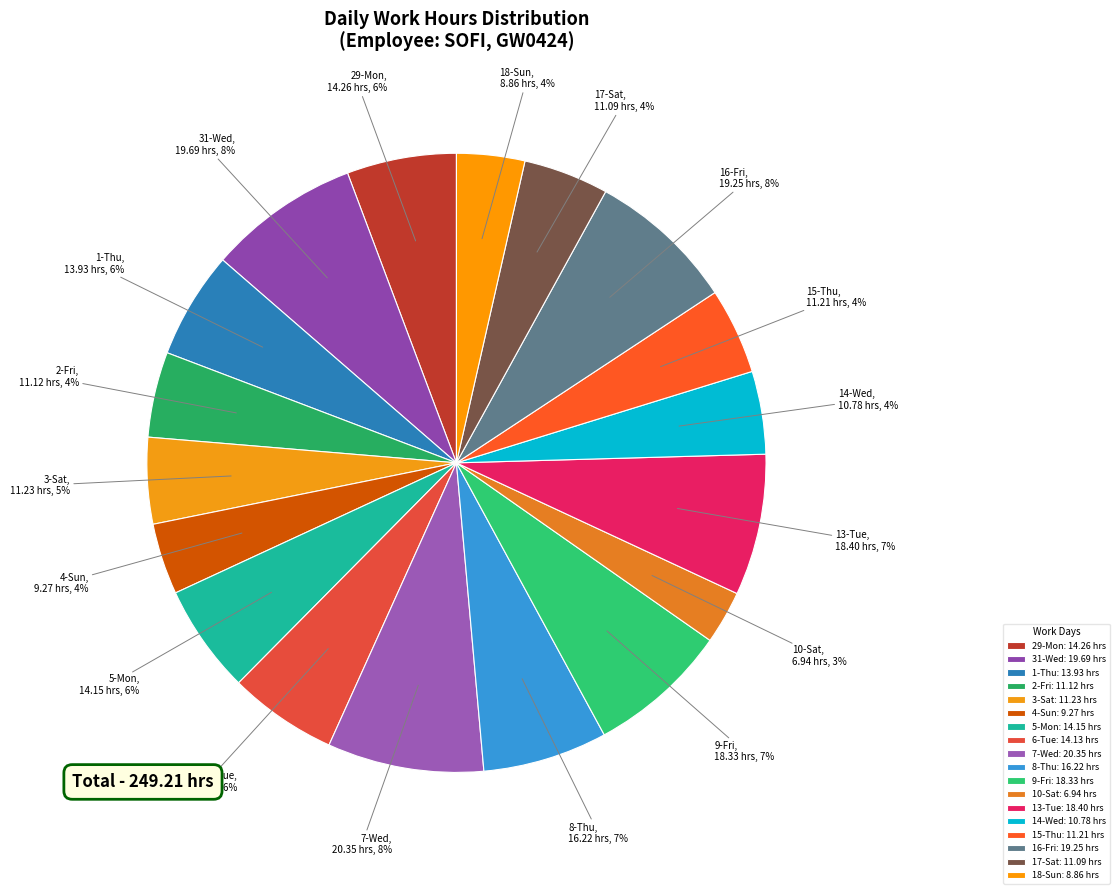

To the nearest percent, what percentage of the pie is 29-Mon?

6%